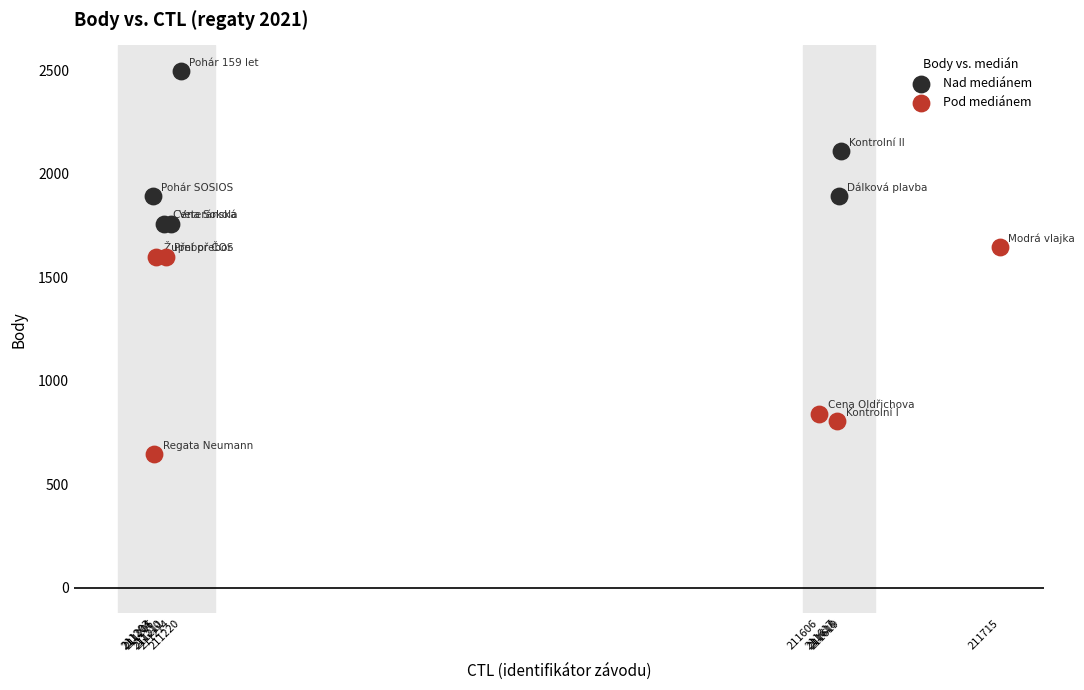

Which series contains the lowest Y value?

Pod mediánem